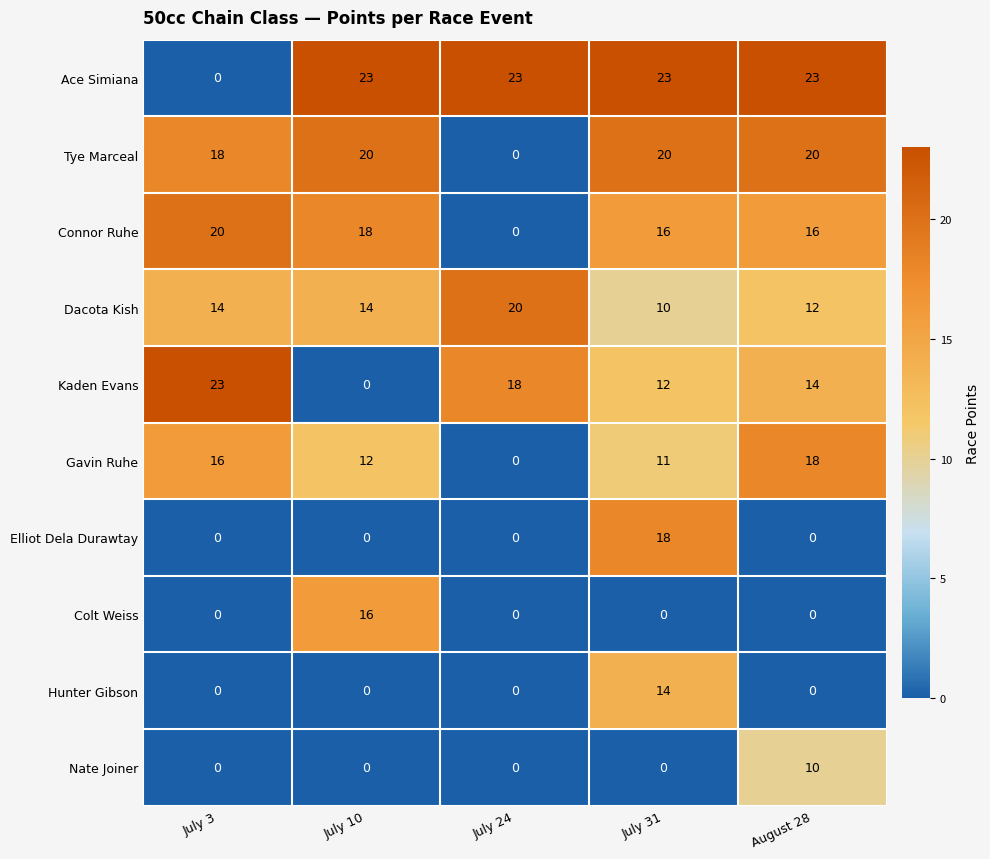

The Gavin Ruhe series shows -6 at July 24. True or false?

False